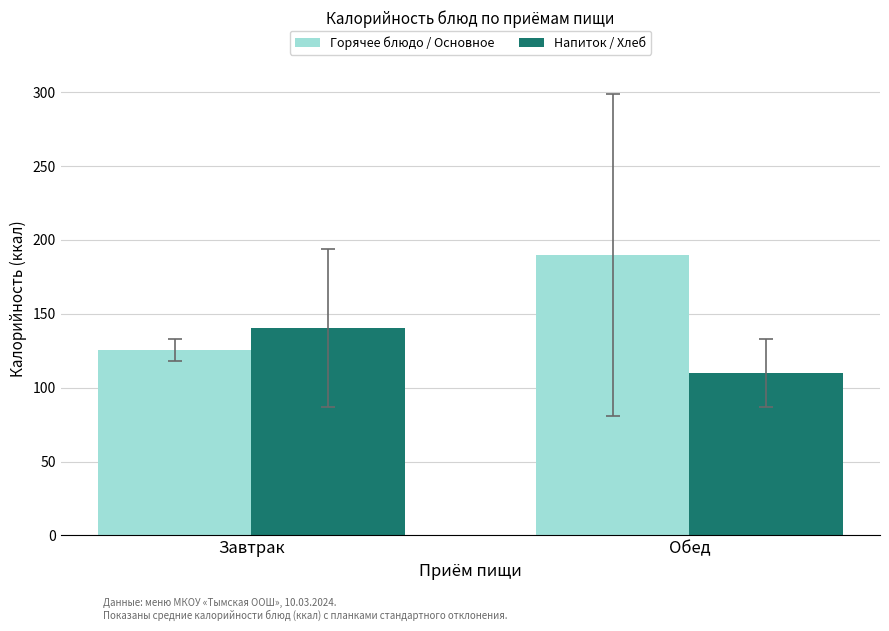

Rank the categories by Напиток / Хлеб value from lowest to highest.

Обед, Завтрак